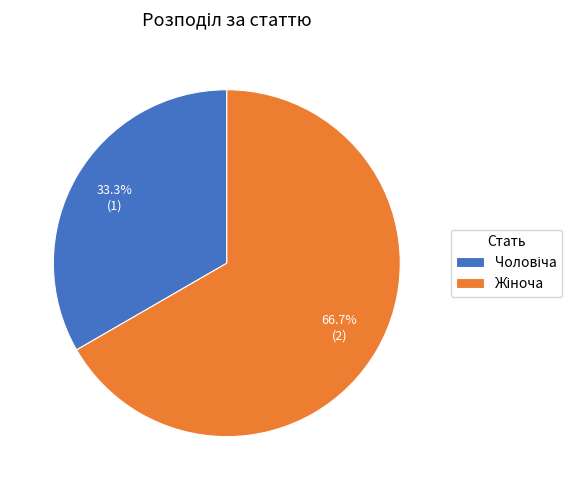

Is there a majority slice in this chart?

Yes